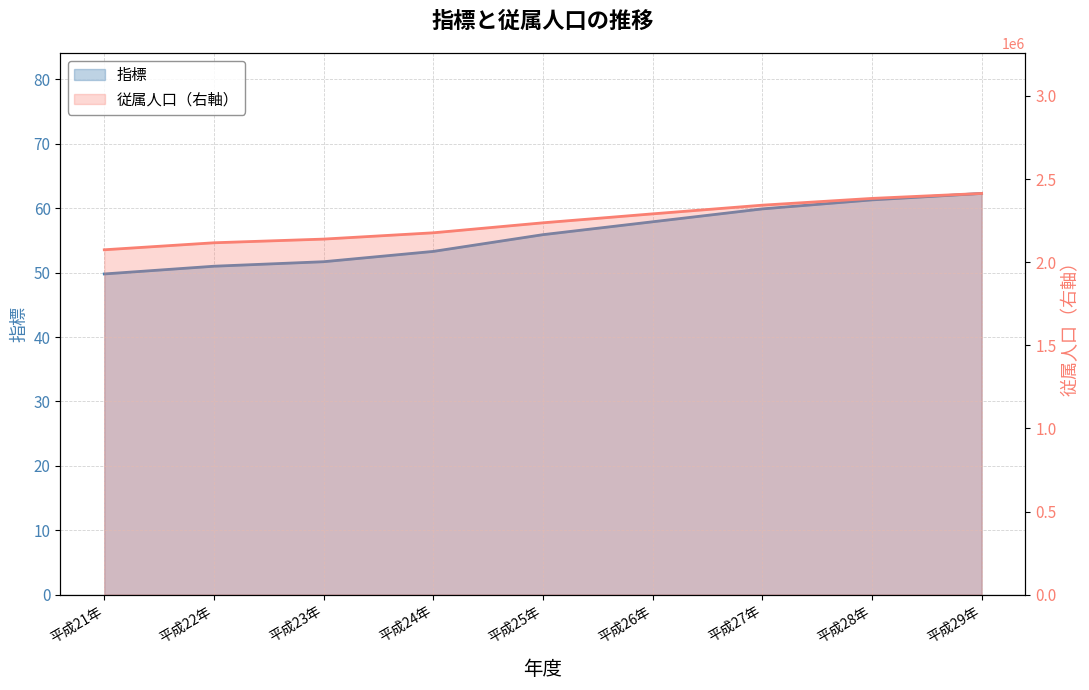

Reading left to right, extract all data points from this chart.

指標: 49.8	51.0	51.7	53.3	55.9	57.9	59.9	61.3	62.3
従属人口: 2074599.0	2116713.0	2138877.0	2176782.0	2236831.0	2290652.0	2342859.0	2383570.0	2413456.0